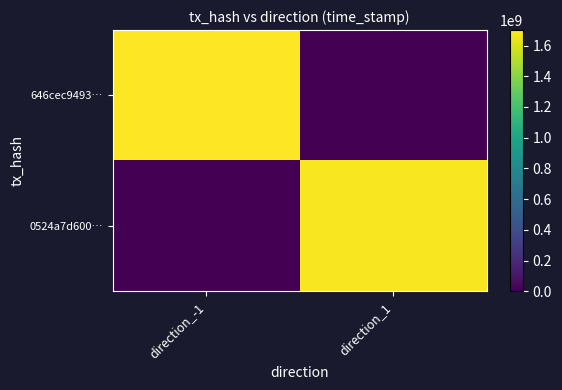

List the series in order of their peak value, highest first.

646cec9493…, 0524a7d600…